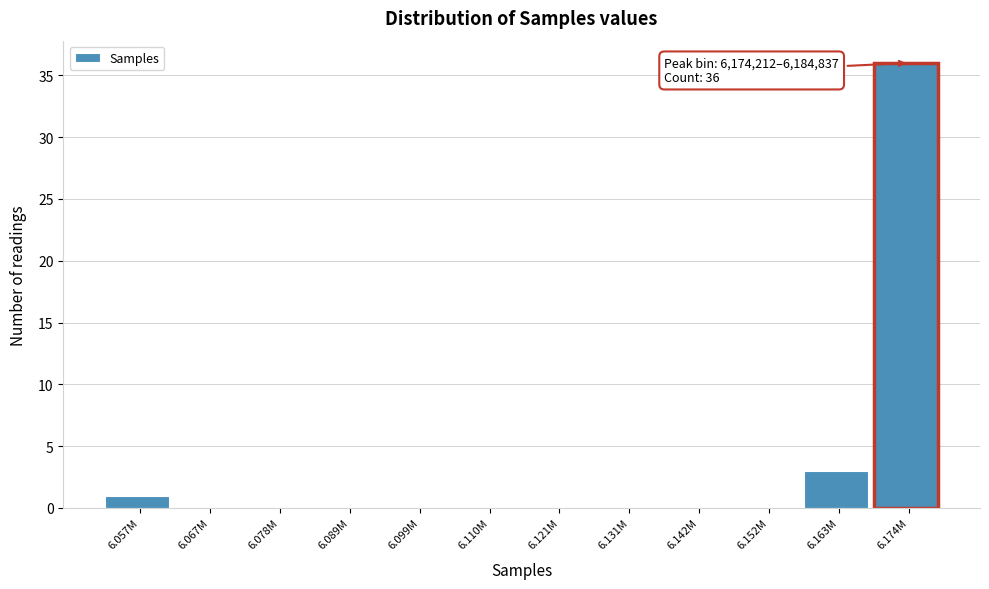

Reading left to right, what are all the values shown in this chart?

6.057M=1	6.067M=0	6.078M=0	6.089M=0	6.099M=0	6.110M=0	6.121M=0	6.131M=0	6.142M=0	6.152M=0	6.163M=3	6.174M=36